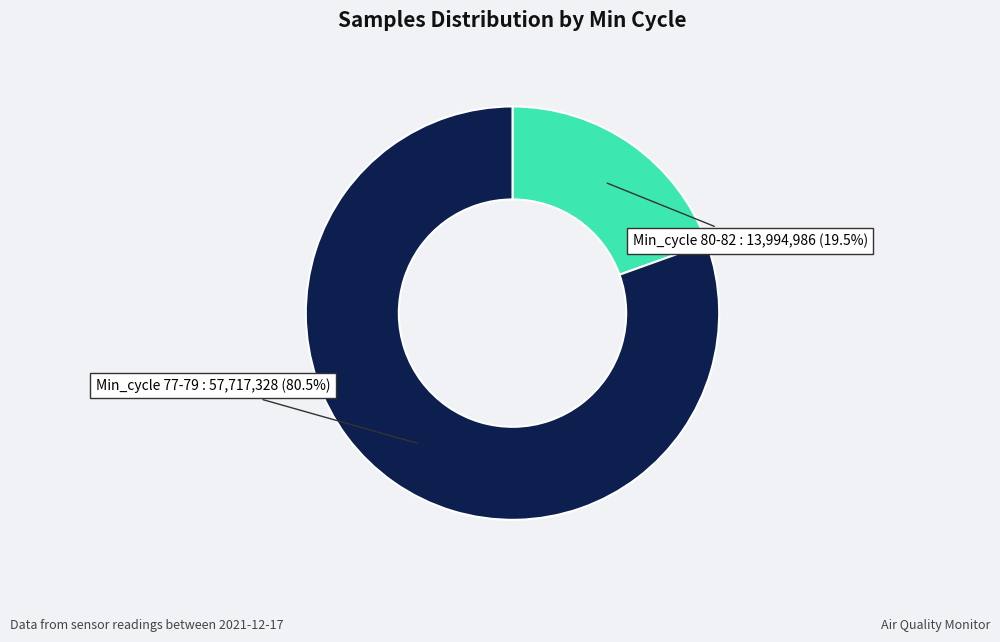

Does any single category account for the majority?

Yes